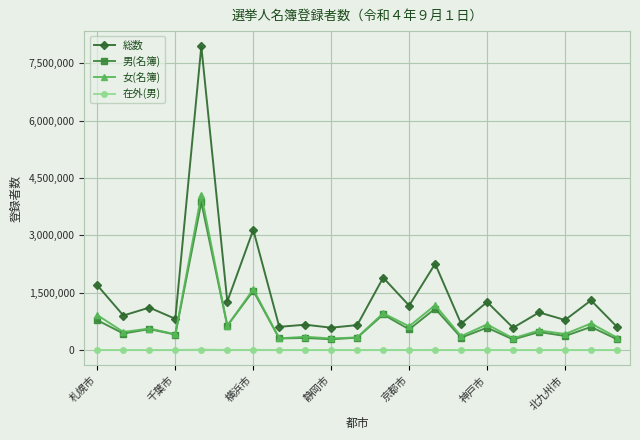

True or false: 在外(男) has more than 2 interior local peaks.

True